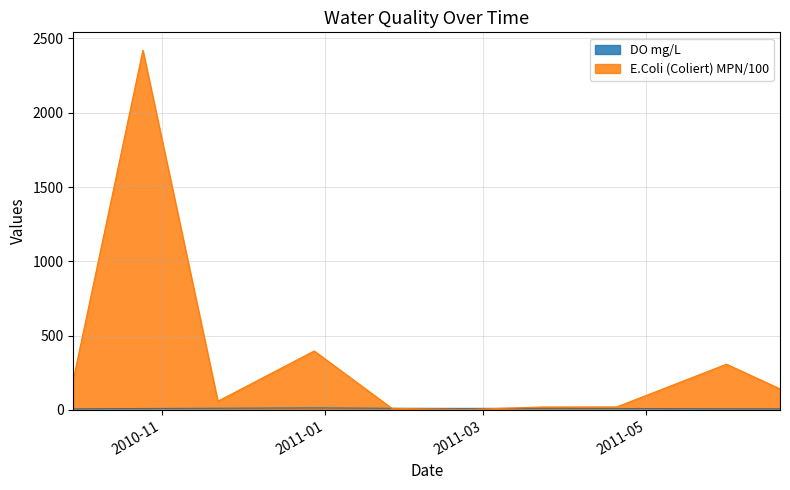

Where do E.Coli (Coliert) MPN/100 and DO mg/L first cross each other?

2010-12-28 and 2011-01-26